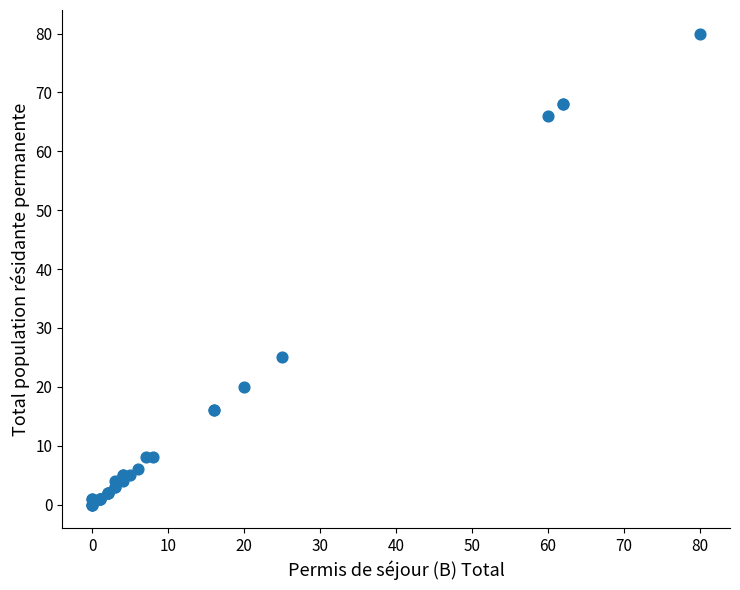

What Y value in the scatter plot is closest to 40?

25